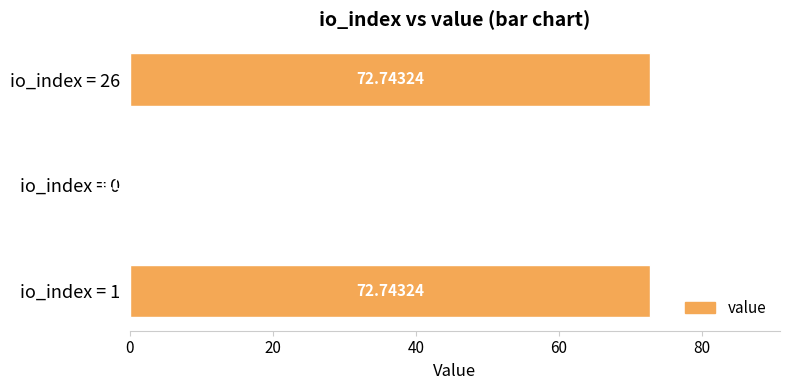

Approximately how many times larger is the value at io_index = 1 compared to io_index = 26?

1.0